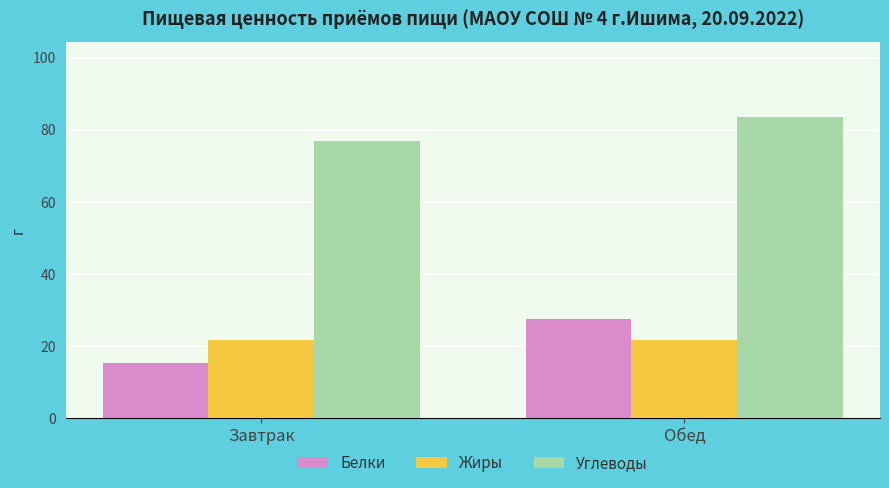

What is the sum of the Жиры values at Завтрак and Обед?

43.4